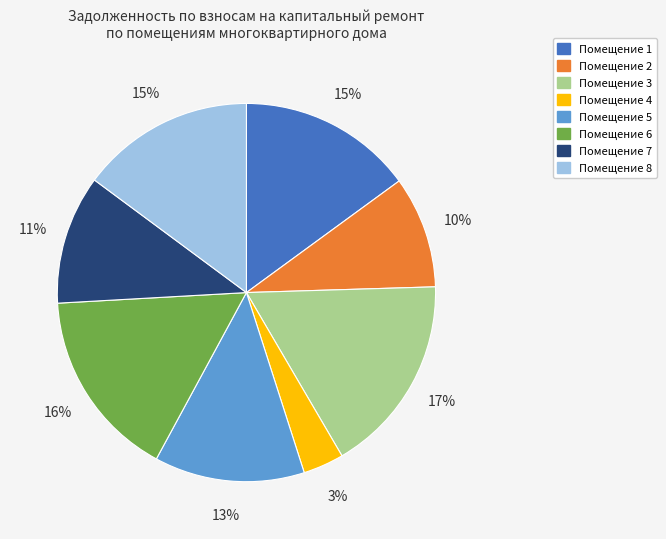

Is there a majority slice in this chart?

No